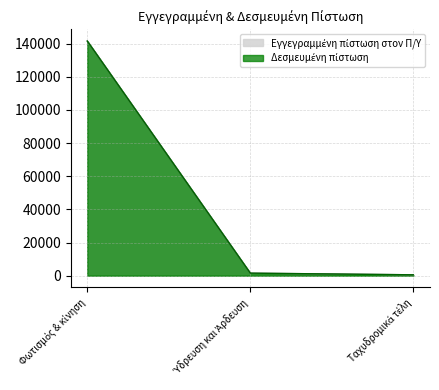

Count the number of categories in the chart.

3